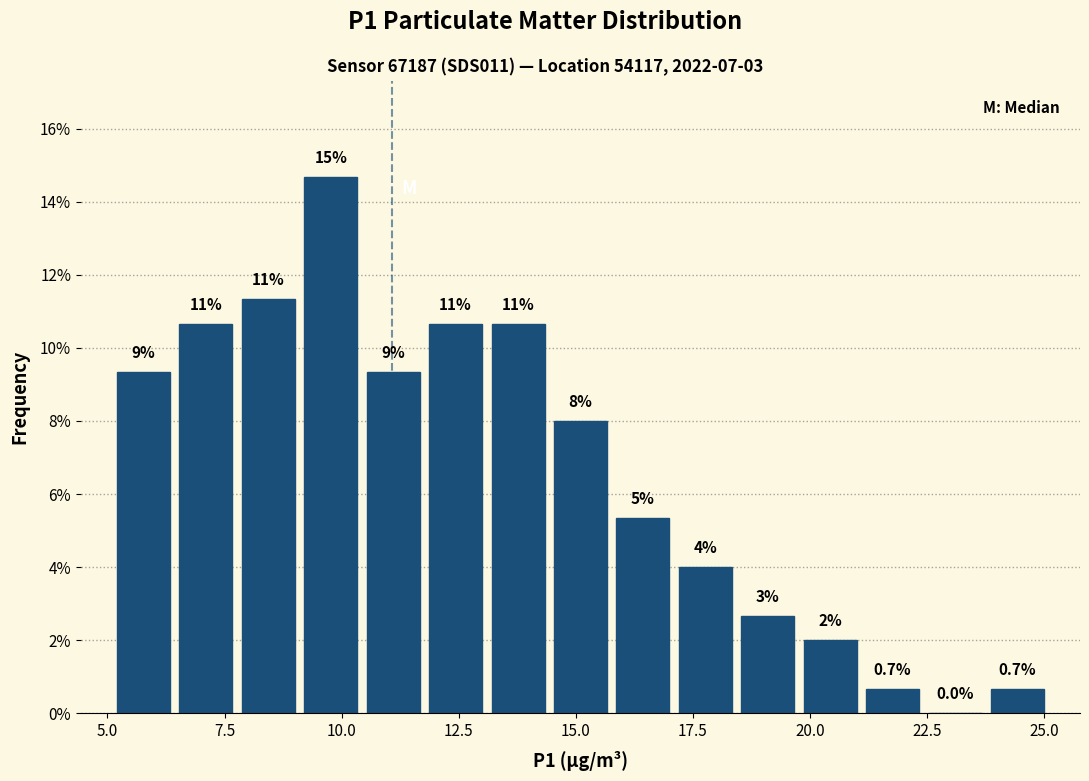

Around what value on the x-axis is the tallest bar? Give the approximate position of its centre, as read against the axis.

10.0